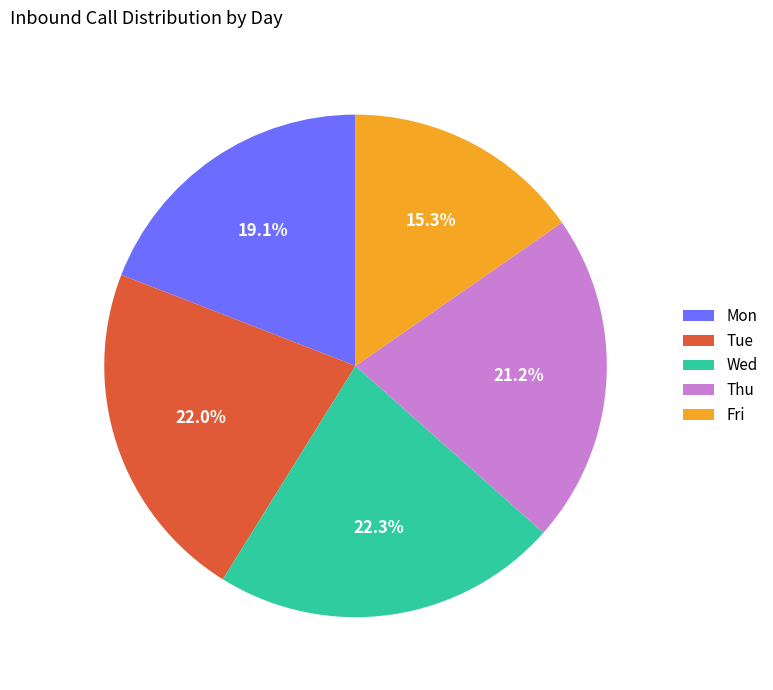

Which slice is the smallest?

Fri